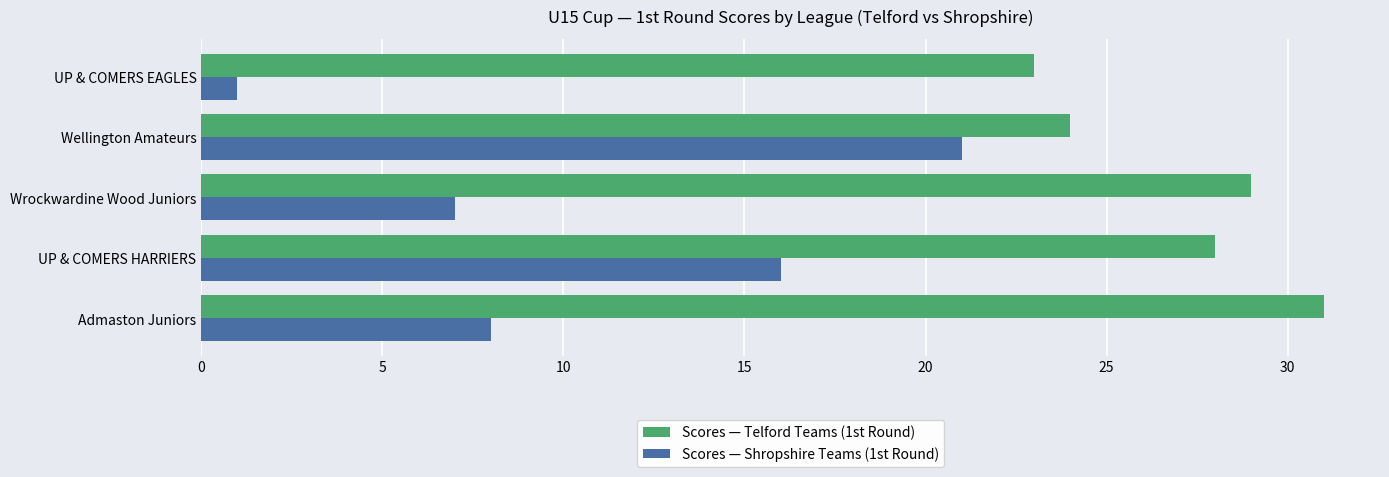

The Scores — Telford Teams (1st Round) series shows 44 at Admaston Juniors. True or false?

False